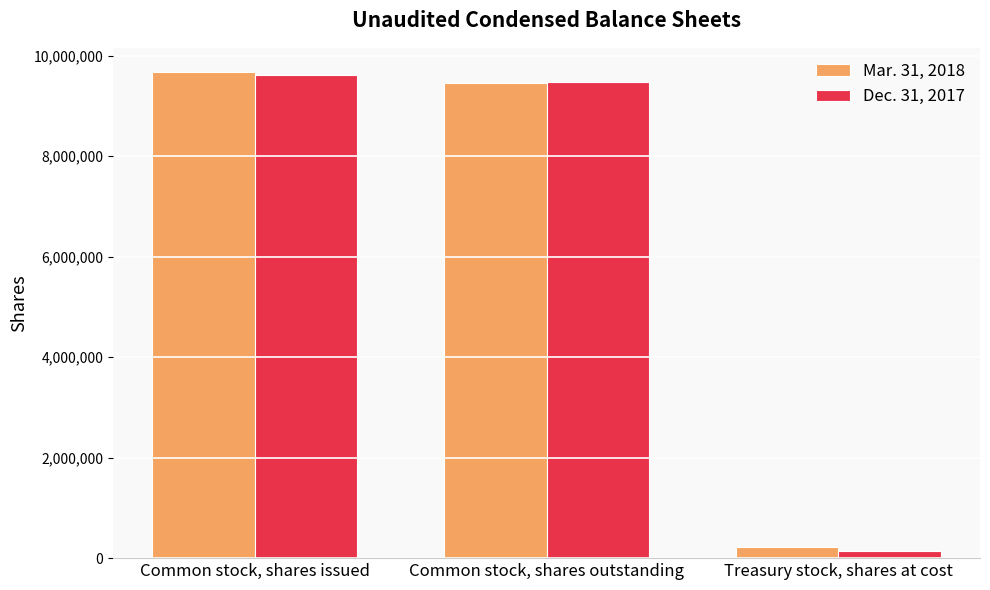

The value of Mar. 31, 2018 at Treasury stock, shares at cost is 221168. True or false?

True